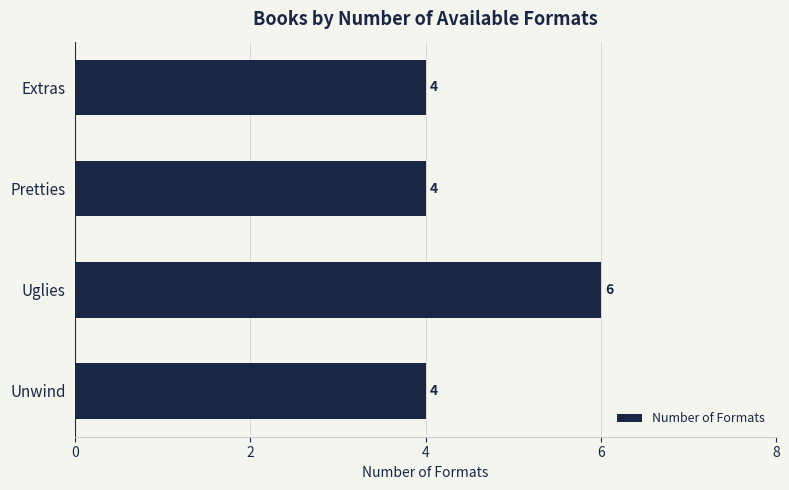

What is the change in value from Pretties to Uglies?

+2